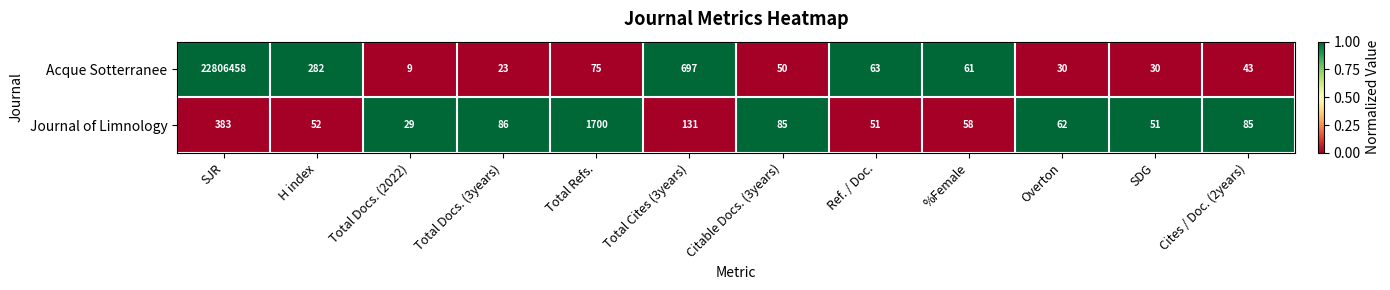

Rank the series by their maximum value, from highest to lowest.

Acque Sotterranee, Journal of Limnology